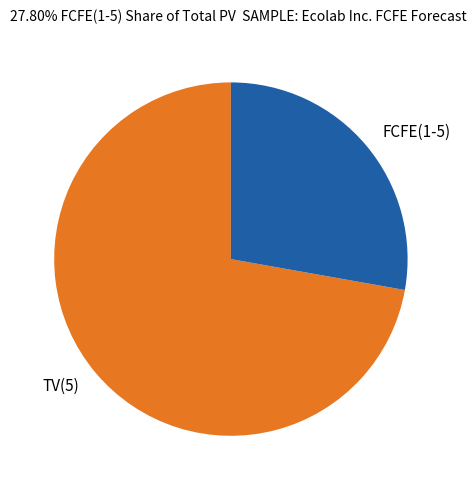

Between TV(5) and FCFE(1-5), which is larger?

TV(5)